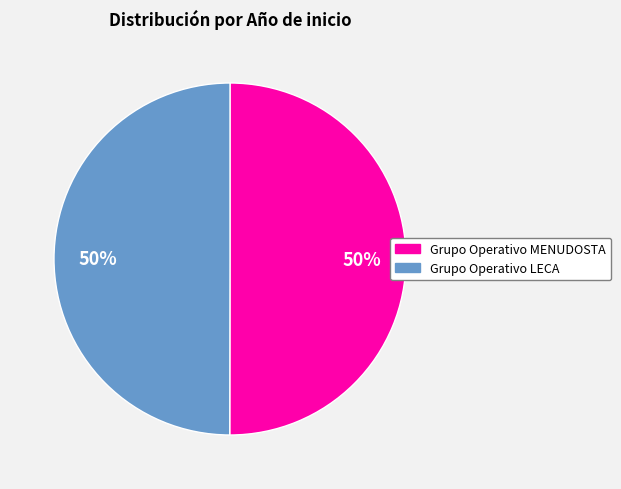

Combined, do Grupo Operativo LECA and Grupo Operativo MENUDOSTA account for over 50%?

Yes